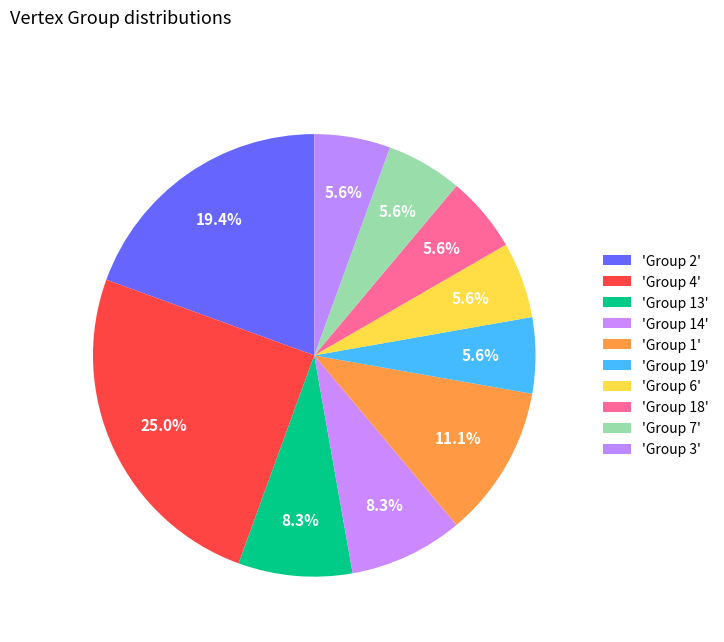

Count the number of slices in the pie.

10